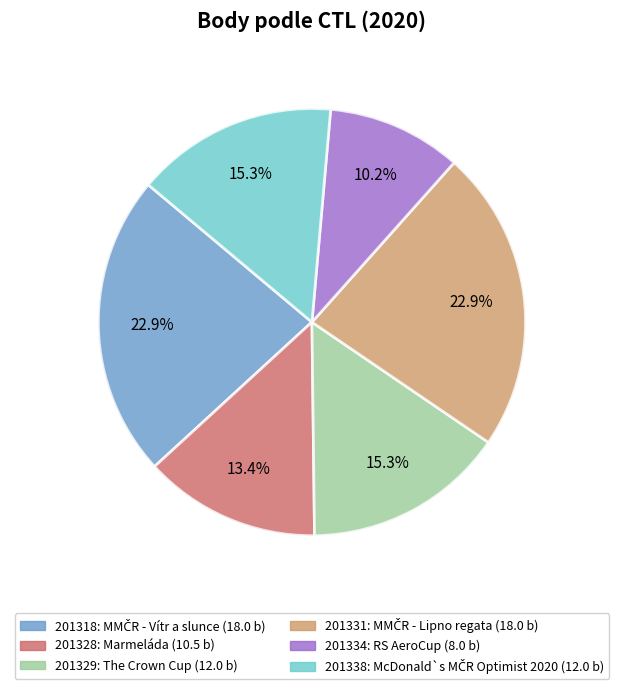

To the nearest percent, what is the average slice percentage?

17%